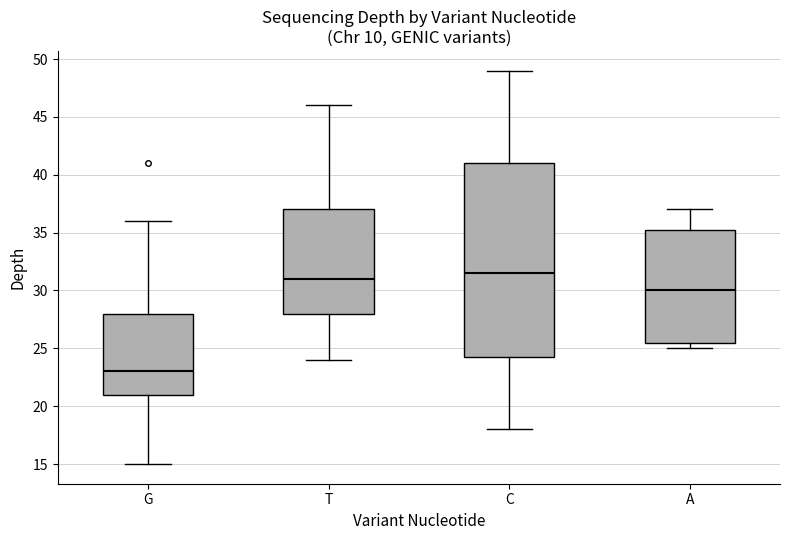

Which box's median line is the highest?

C